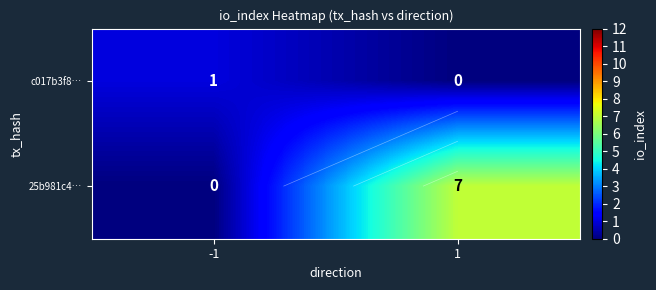

How many 25b981c4… values are between 0 and 7?

2